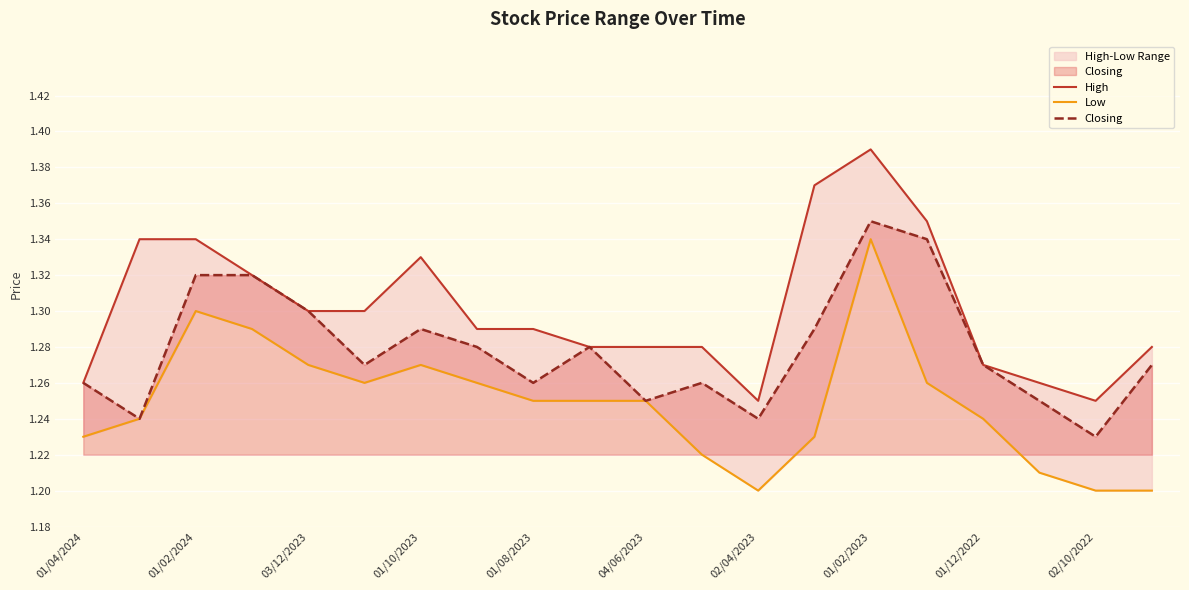

The Closing series shows 0.8 at 01/04/2024. True or false?

False